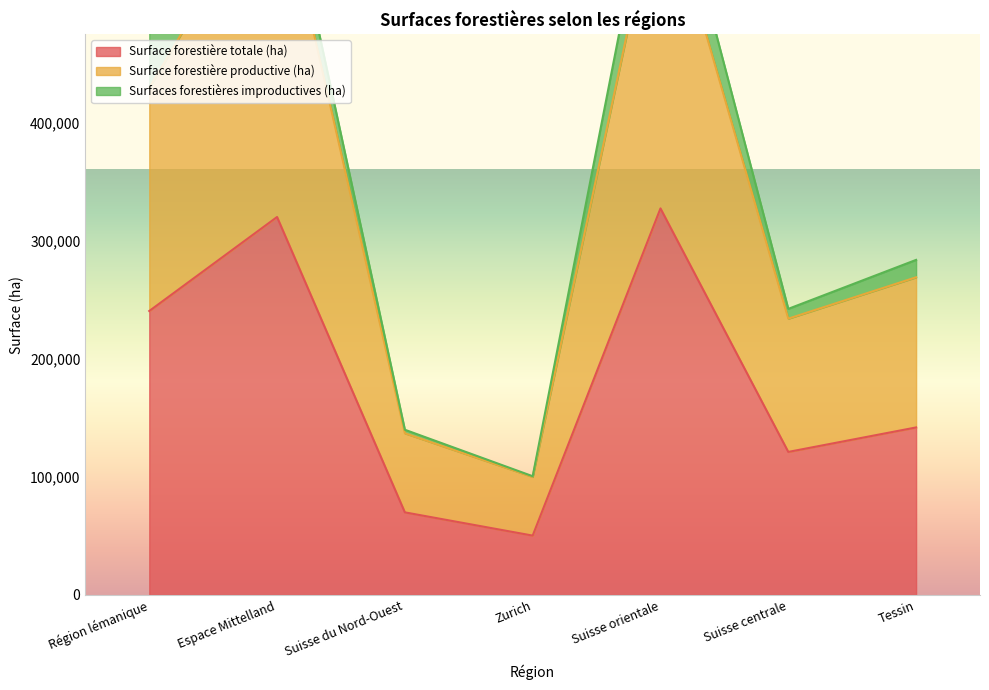

At which category does Surface forestière productive (ha) reach its first local peak?

Espace Mittelland